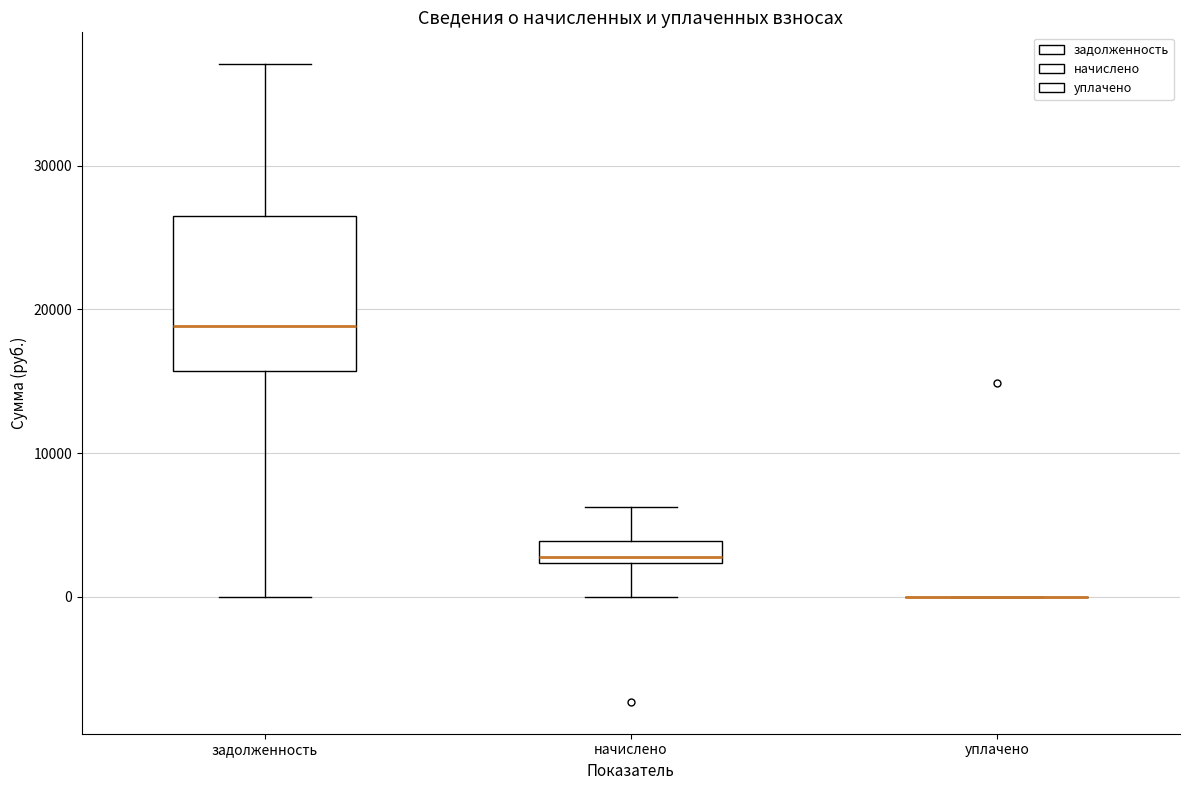

Reading left to right, read every box against the y-axis: the position of its median line, the range the box covers, and the ends of its whiskers. The values are not printed on the chart, so give them approximately, as read against the axis.

задолженность: median 19000, box 16000 to 26000, whiskers 0 to 37000
начислено: median 3000, box 2000 to 4000, whiskers 0 to 6000
уплачено: box collapsed to a line at 0, whiskers 0 to 0